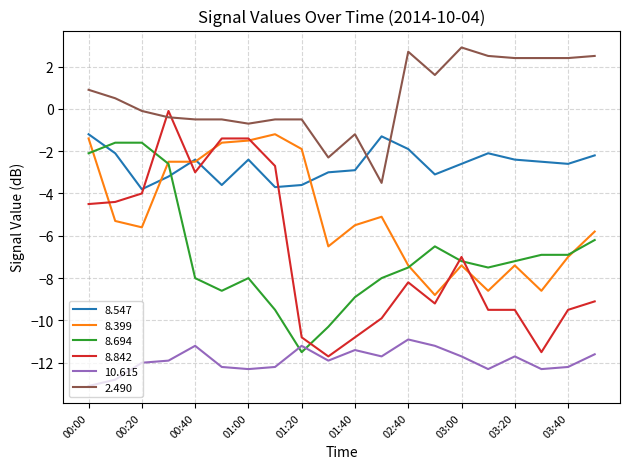

What are all the series names shown in the legend?

8.547, 8.399, 8.694, 8.842, 10.615, 2.490